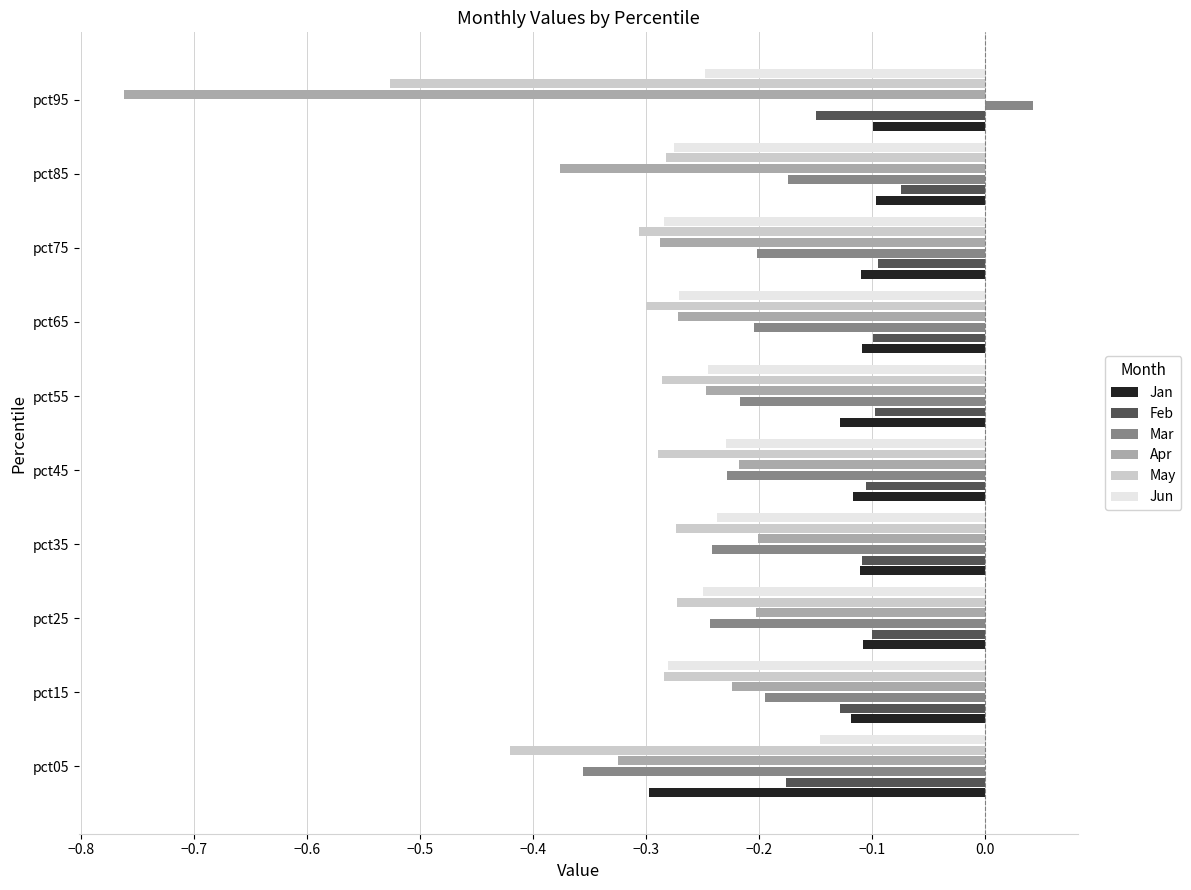

Which series has the largest range (max minus min)?

Apr